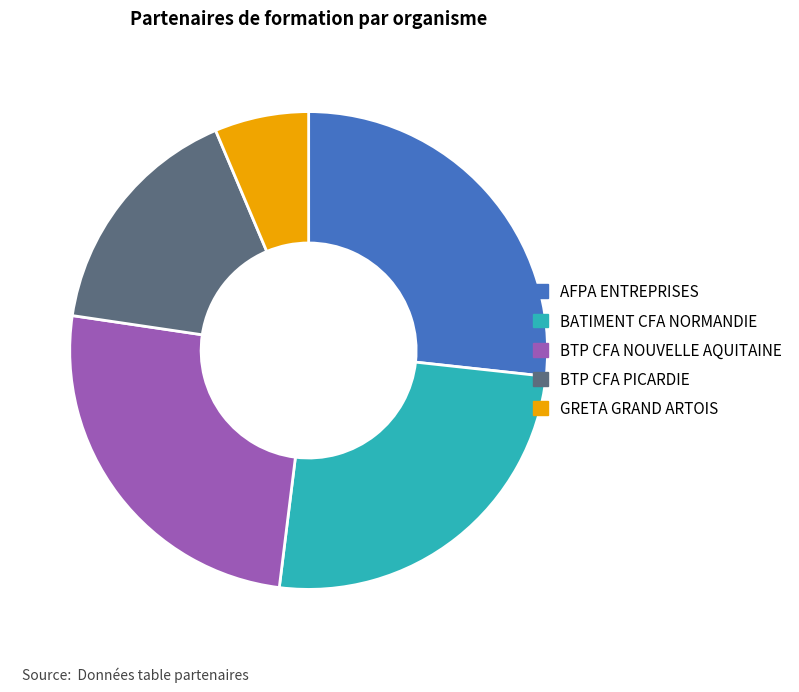

Which has a higher value, AFPA ENTREPRISES or BTP CFA NOUVELLE AQUITAINE?

AFPA ENTREPRISES